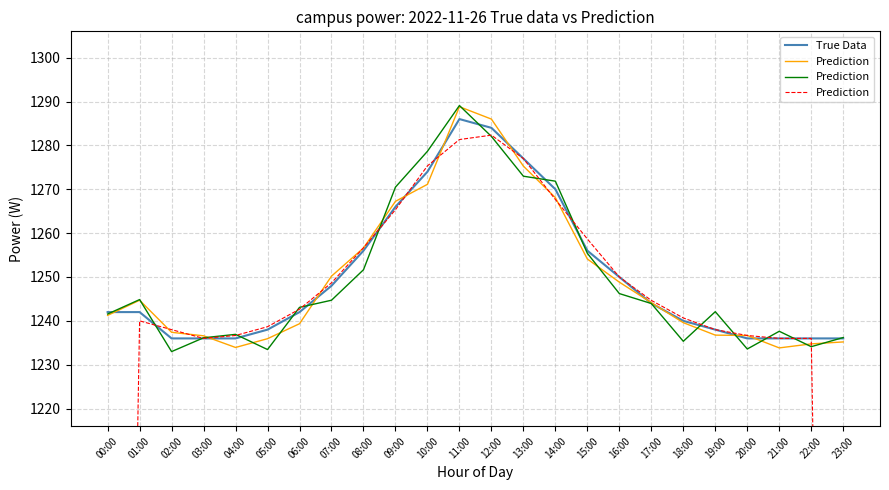

What is the label of the 8th point from the left?

07:00